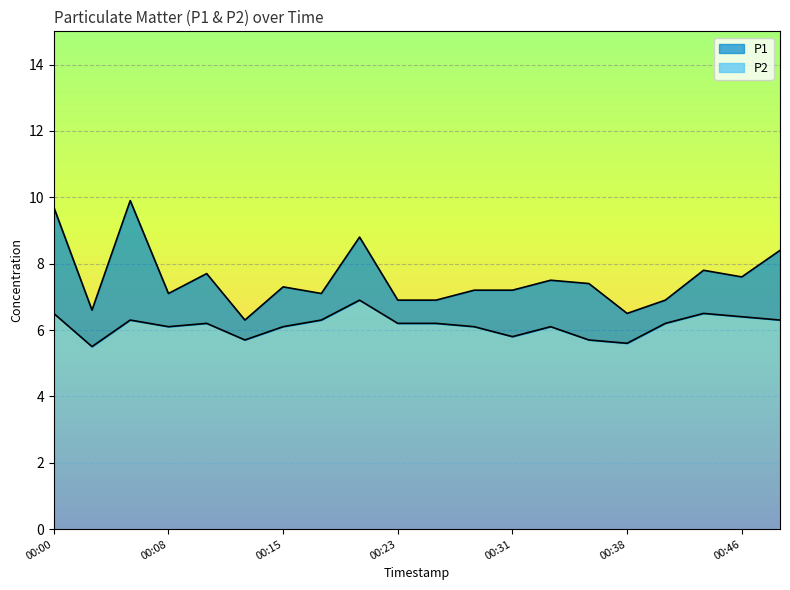

True or false: P2 has a value of 5.6 at 00:38.

True